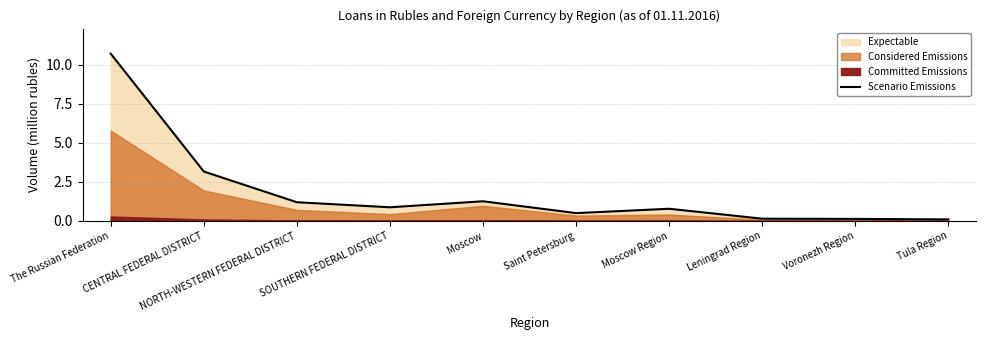

What is the greatest value displayed?

10.7